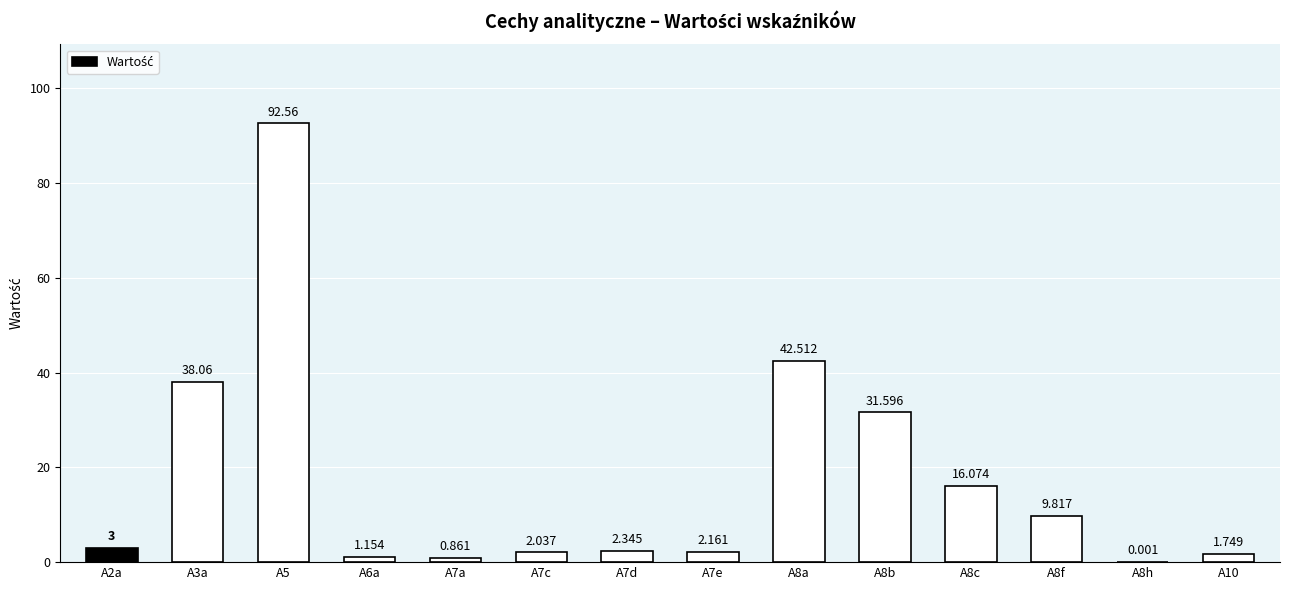

What is the difference between the values at A6a and A8h?

1.2